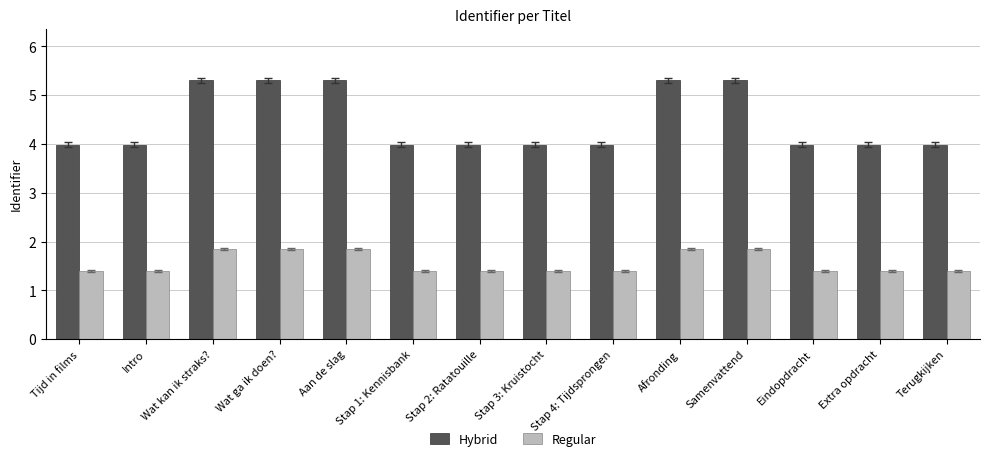

Which series changed the most between Wat ga ik doen? and Terugkijken?

Hybrid